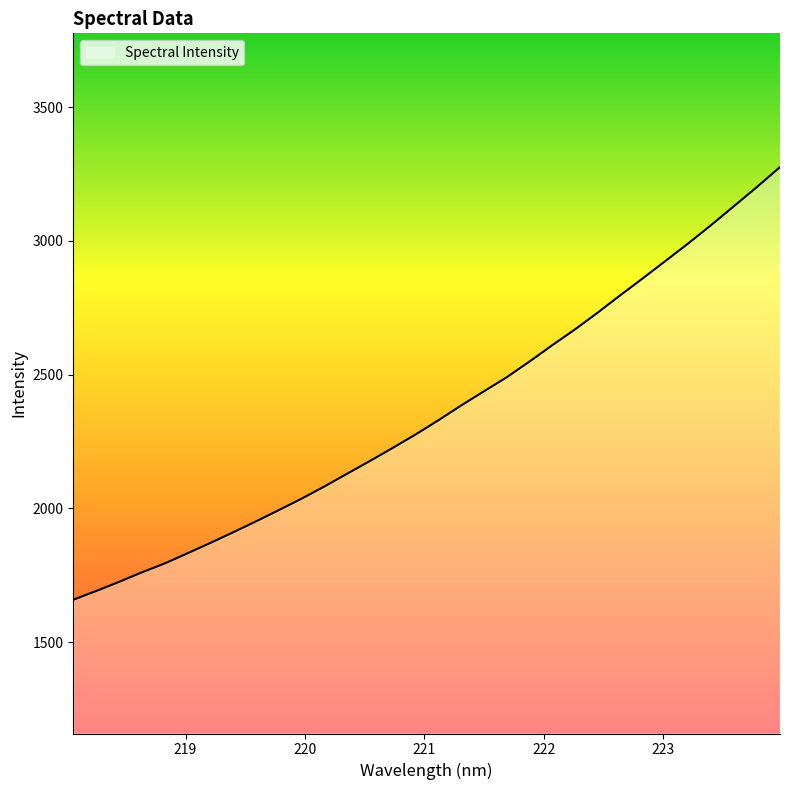

What is the difference between the maximum and minimum values?

1617.1